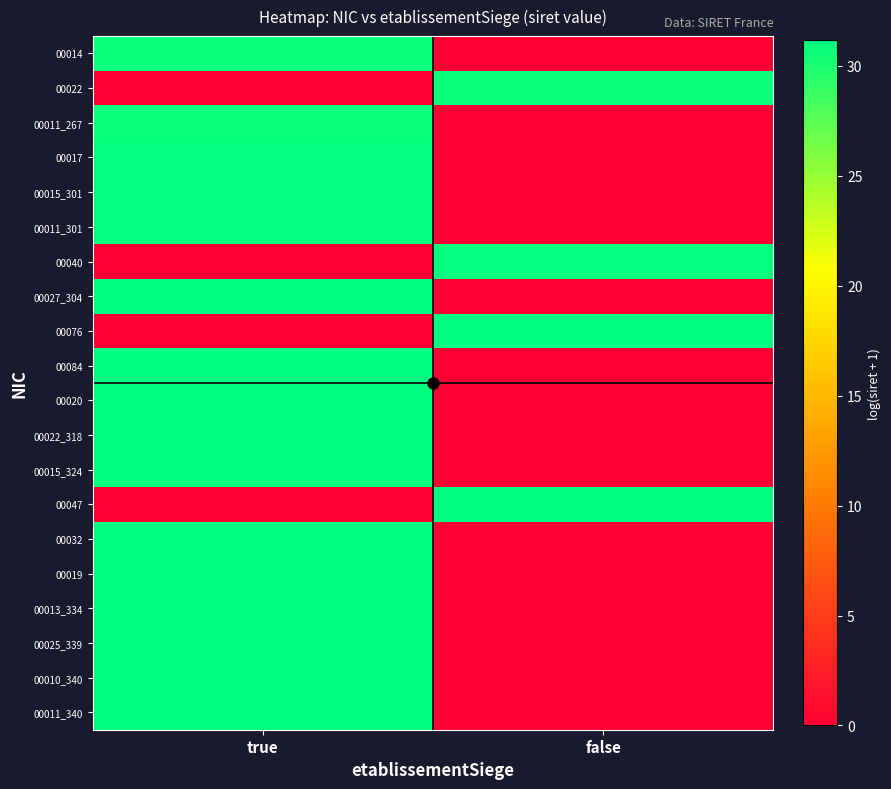

Reading right to left, extract all data points from this chart.

00014: false=0.0	true=30.7
00022: false=30.7	true=0.0
00011_267: false=0.0	true=30.9
00017: false=0.0	true=31.0
00015_301: false=0.0	true=31.0
00011_301: false=0.0	true=31.0
00040: false=31.0	true=0.0
00027_304: false=0.0	true=31.0
00076: false=31.1	true=0.0
00084: false=0.0	true=31.1
00020: false=0.0	true=31.1
00022_318: false=0.0	true=31.1
00015_324: false=0.0	true=31.1
00047: false=31.1	true=0.0
00032: false=0.0	true=31.1
00019: false=0.0	true=31.1
00013_334: false=0.0	true=31.1
00025_339: false=0.0	true=31.2
00010_340: false=0.0	true=31.2
00011_340: false=0.0	true=31.2